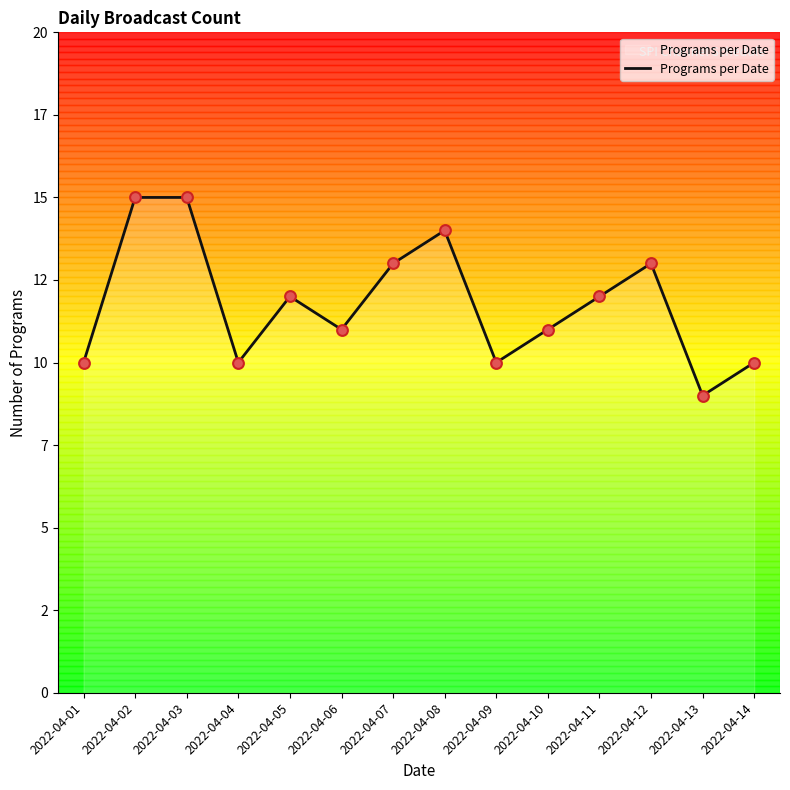

What is the ratio of the value at 2022-04-03 to the value at 2022-04-06?

1.4